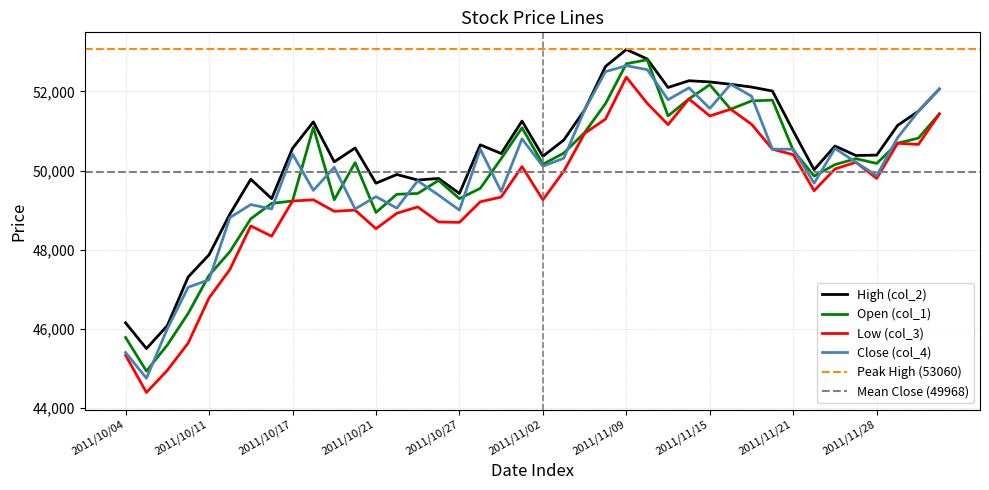

Which label corresponds to the smallest value in the chart?

2011/10/05